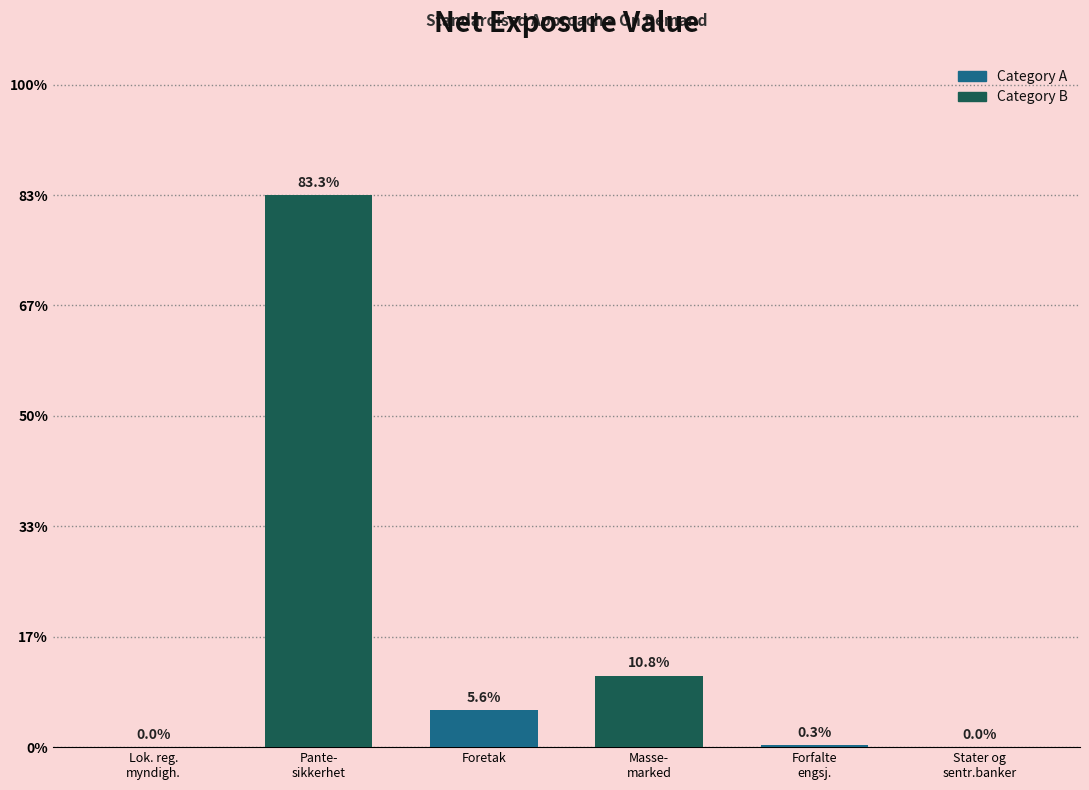

Are the bars horizontal?

No